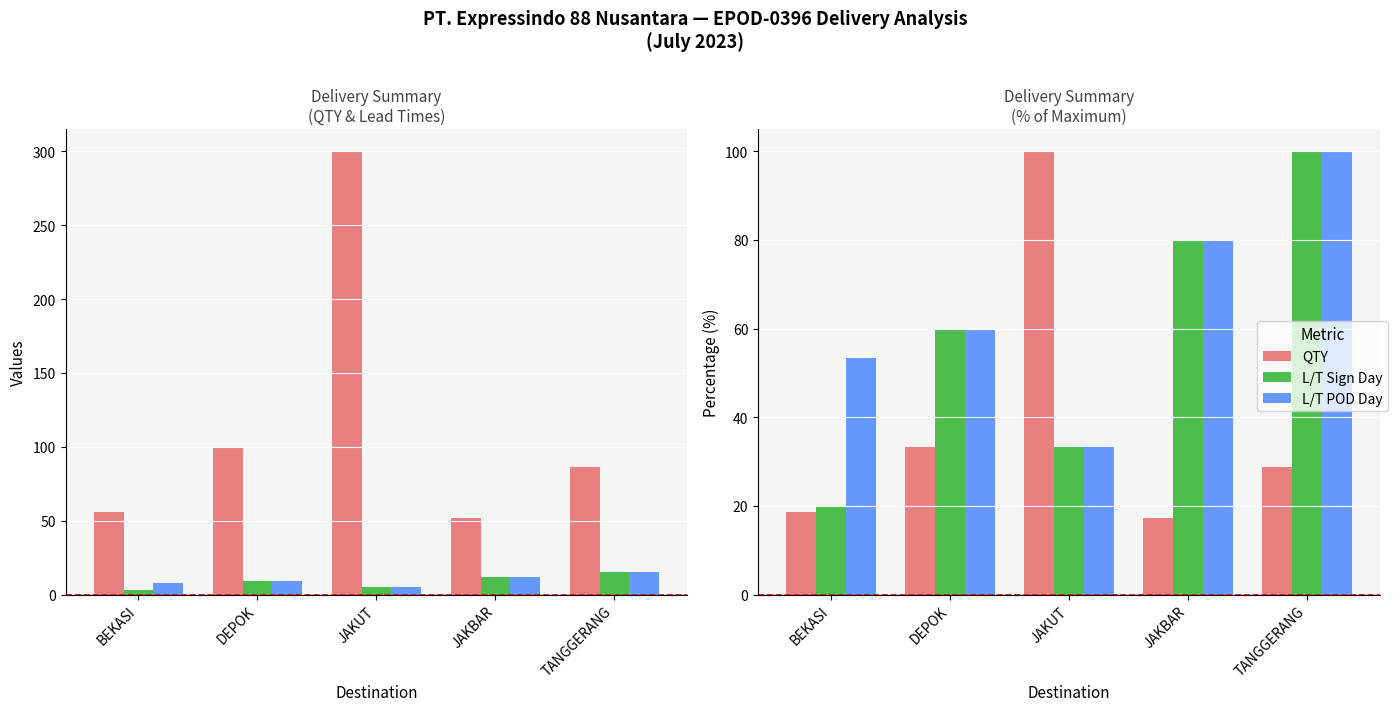

Reading right to left, transcribe all the data shown in this chart.

QTY: TANGGERANG=28.7	JAKBAR=17.3	JAKUT=100.0	DEPOK=33.3	BEKASI=18.7
L/T Sign Day: TANGGERANG=100.0	JAKBAR=80.0	JAKUT=33.3	DEPOK=60.0	BEKASI=20.0
L/T POD Day: TANGGERANG=100.0	JAKBAR=80.0	JAKUT=33.3	DEPOK=60.0	BEKASI=53.3